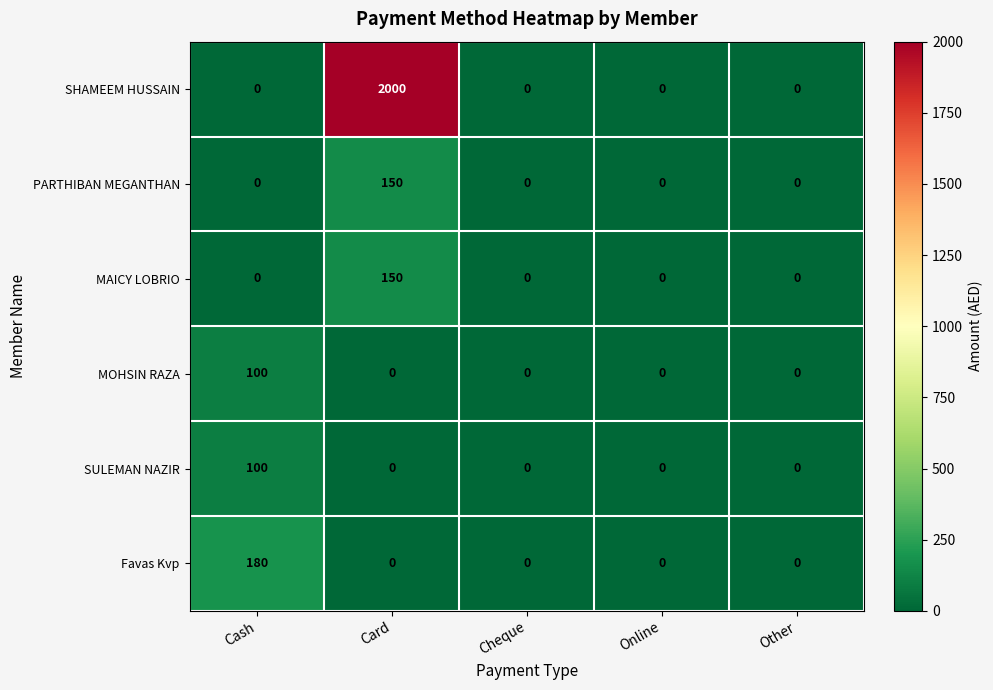

Which category has the highest value in the Favas Kvp series?

Cash